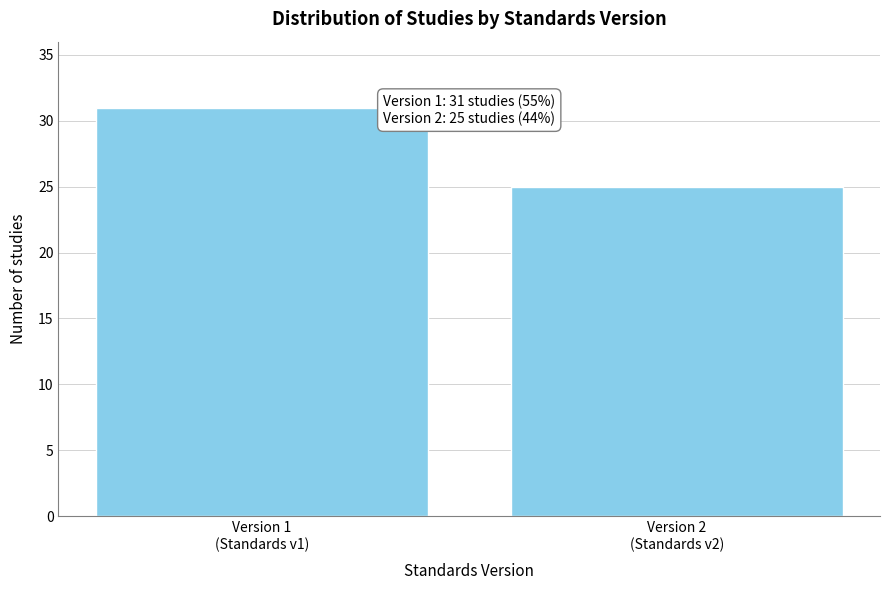

Reading left to right, extract all data points from this chart.

31	25